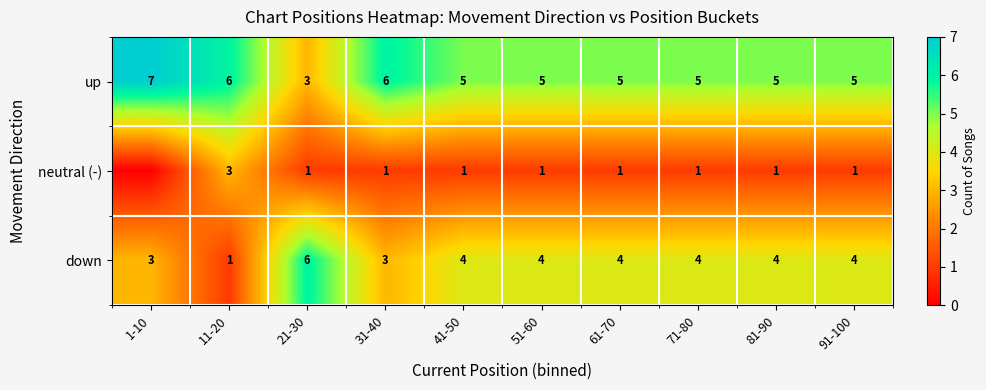

What is the total value across all series at 61-70?

10